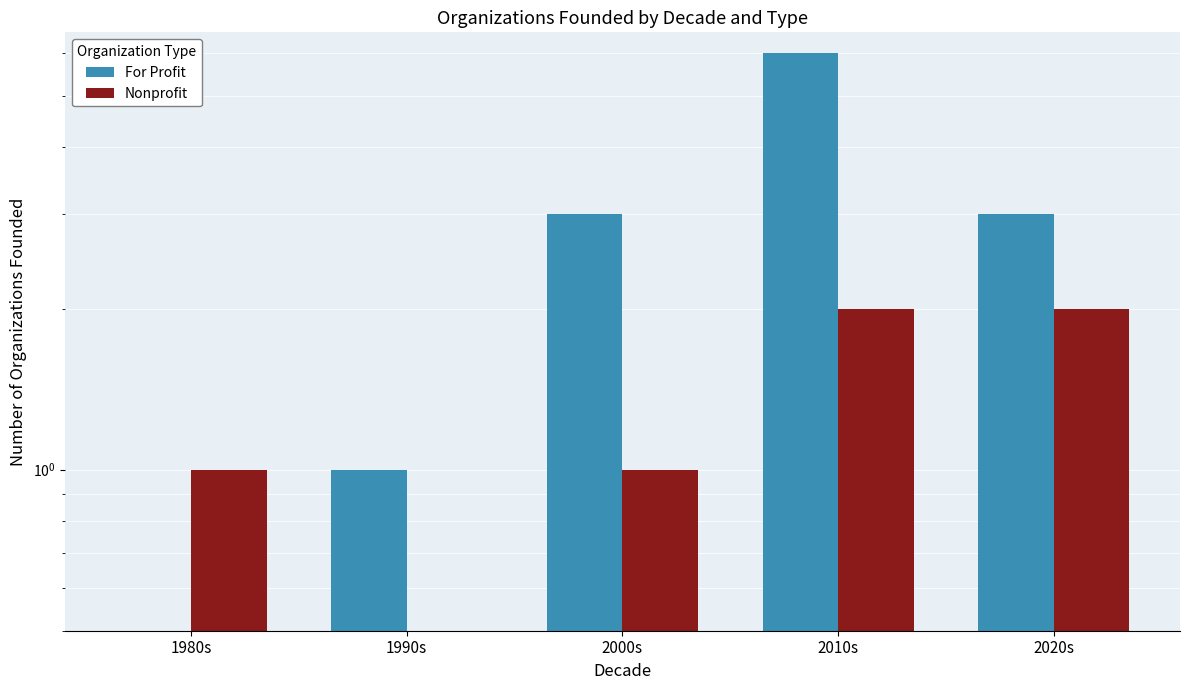

List the series in order of their overall mean, lowest first.

Nonprofit, For Profit